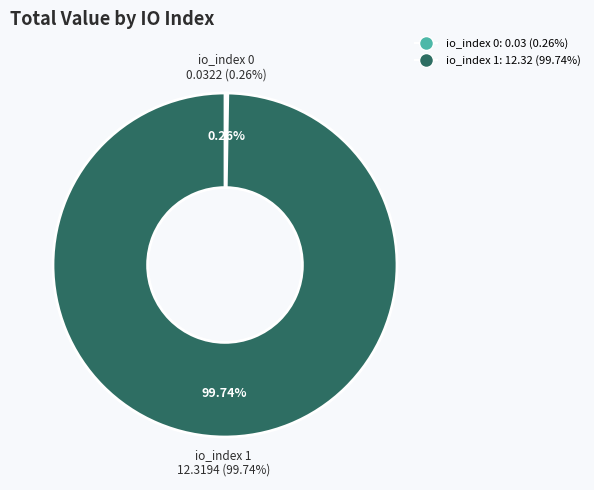

Count the number of slices in the pie.

2